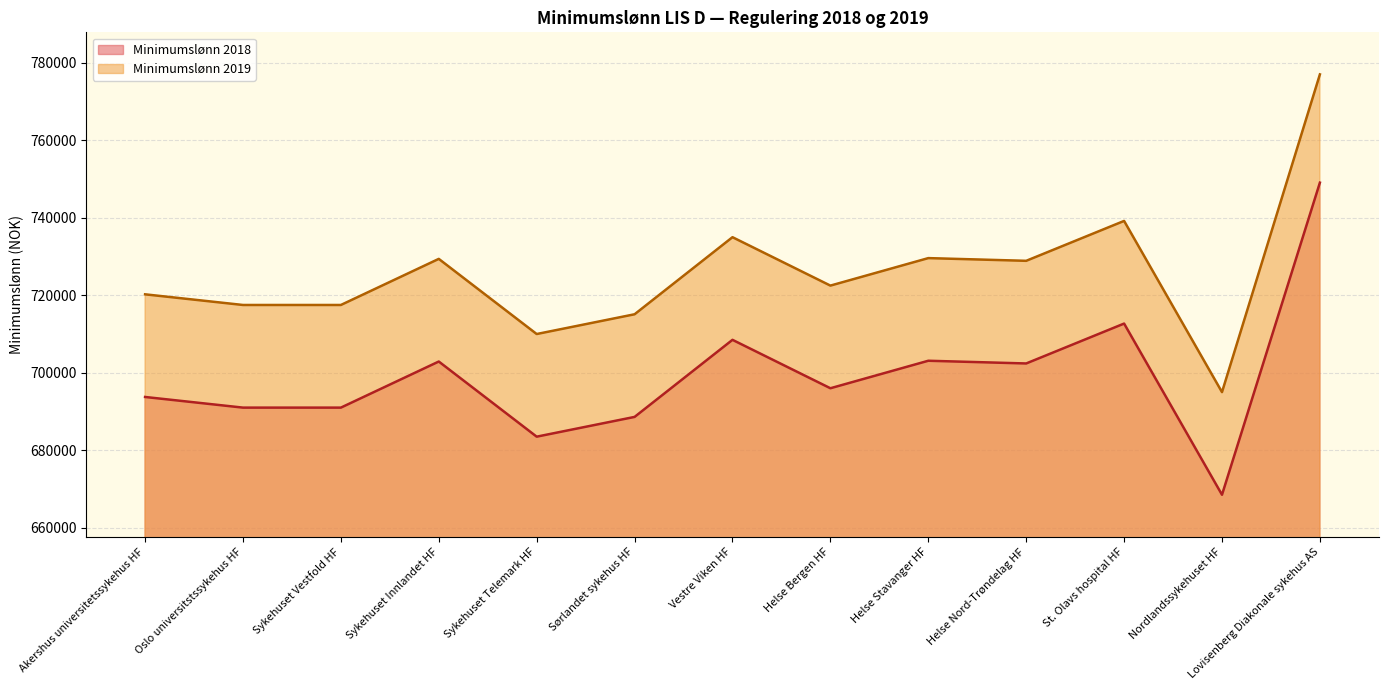

How many interior local peaks does the Minimumslønn 2019 series have?

4